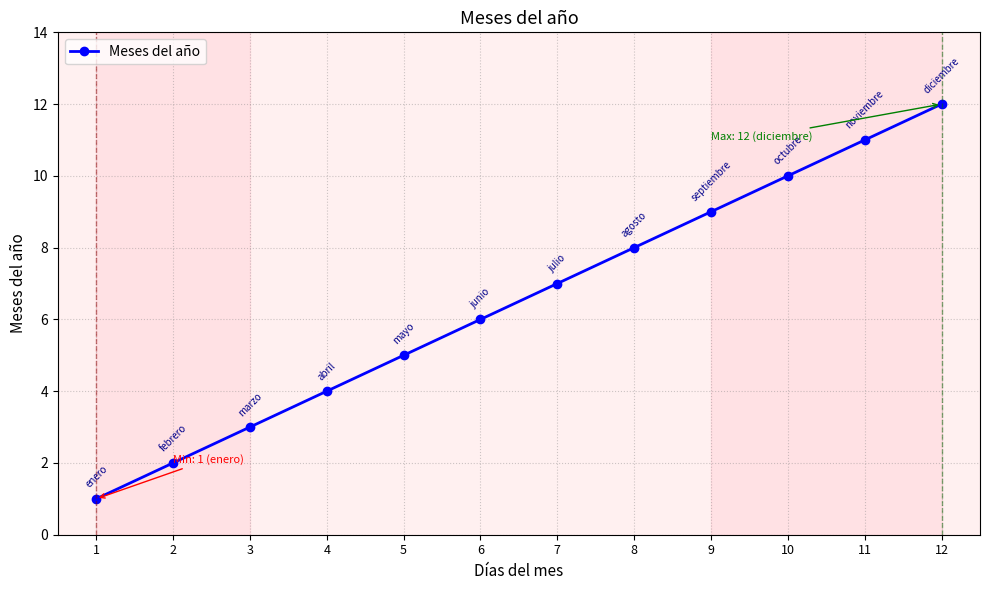

How many values are below 7?

6